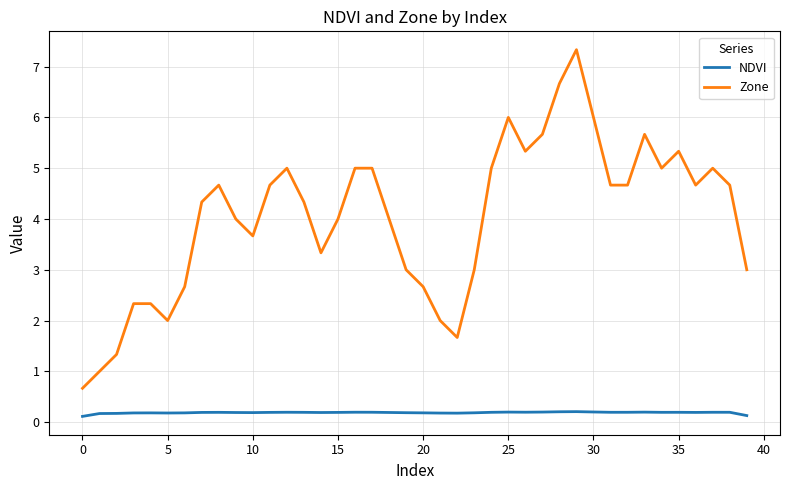

Which series has the largest total across all categories?

Zone